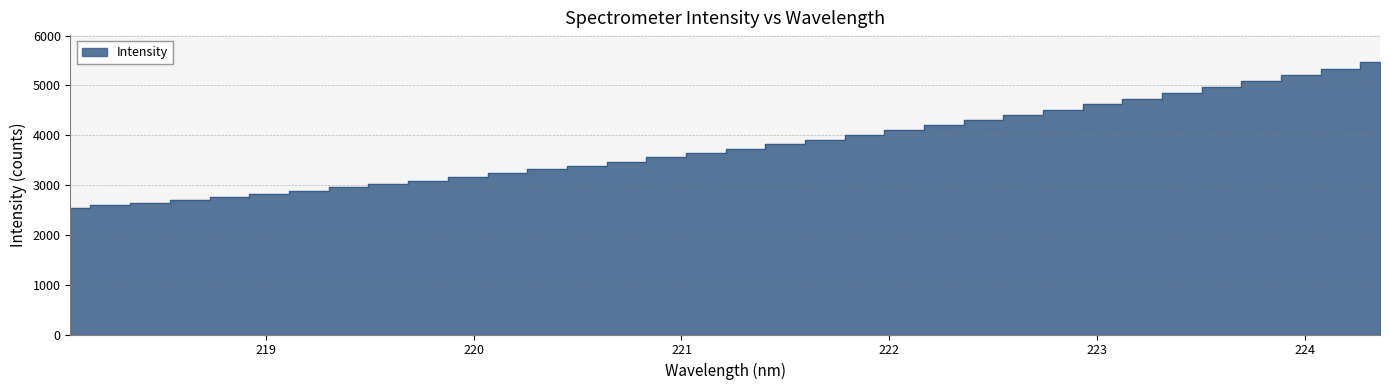

How many lines are shown in the chart?

1